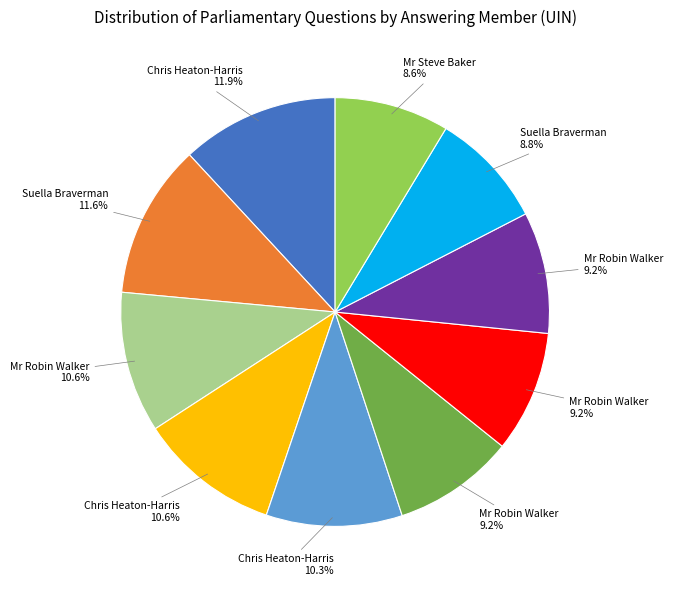

Is there a majority slice in this chart?

No